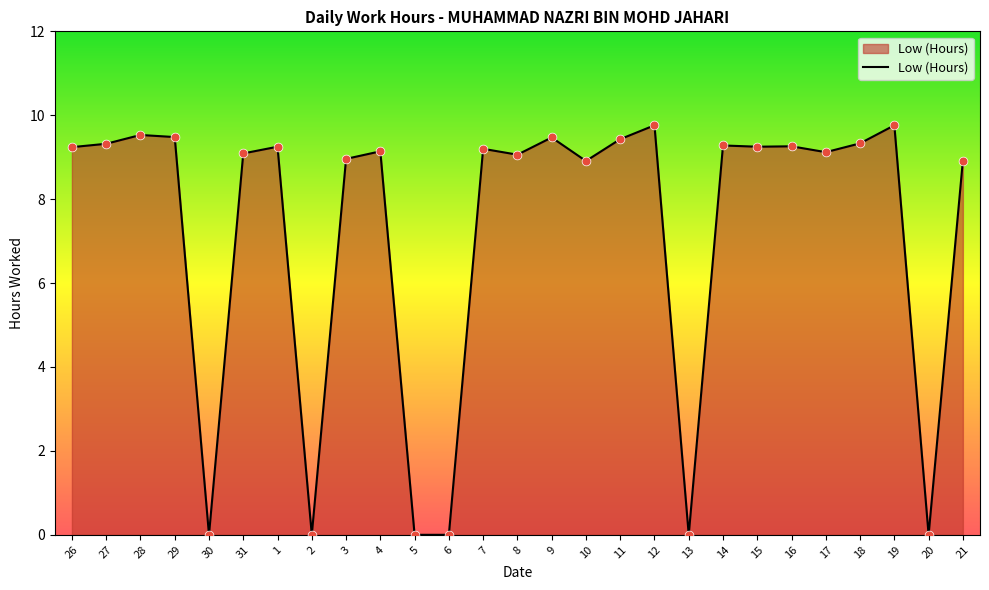

What is the change in value from 28 to 20?

-9.5